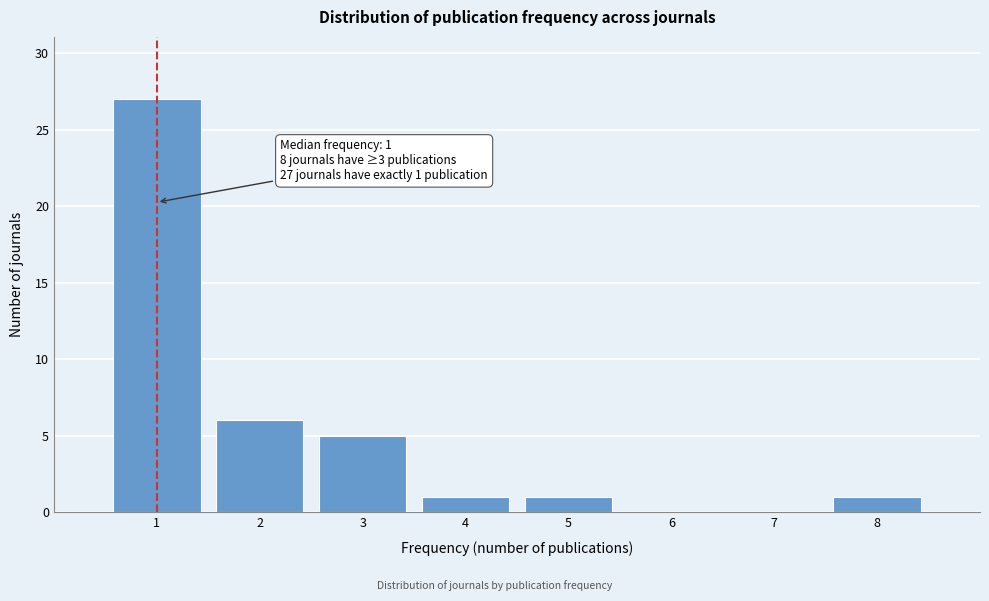

Which range on the x-axis has the tallest bar?

0.5 to 1.5